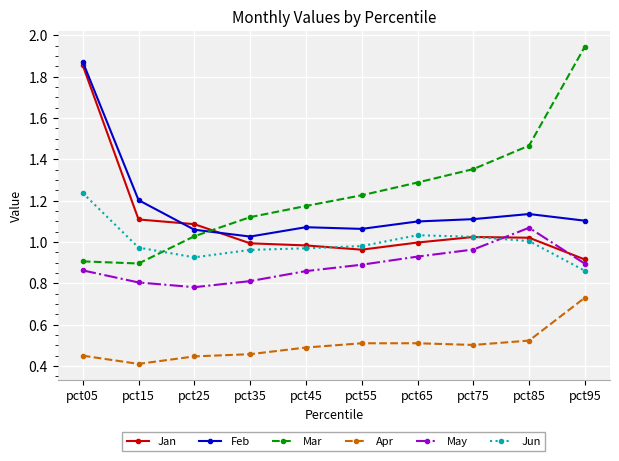

At which label does Feb reach its minimum?

pct35